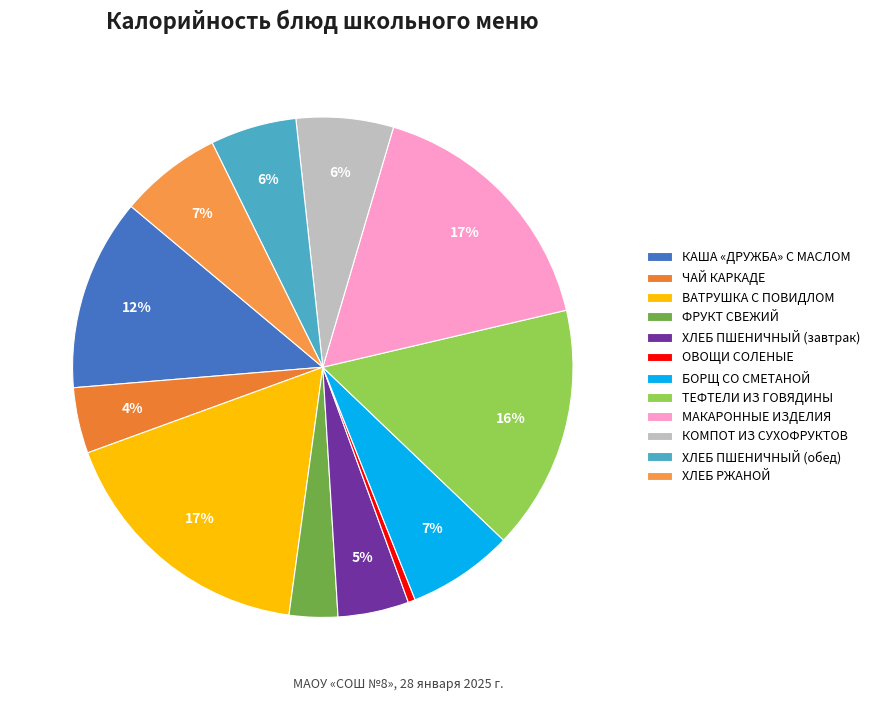

Count the number of slices in the pie.

12